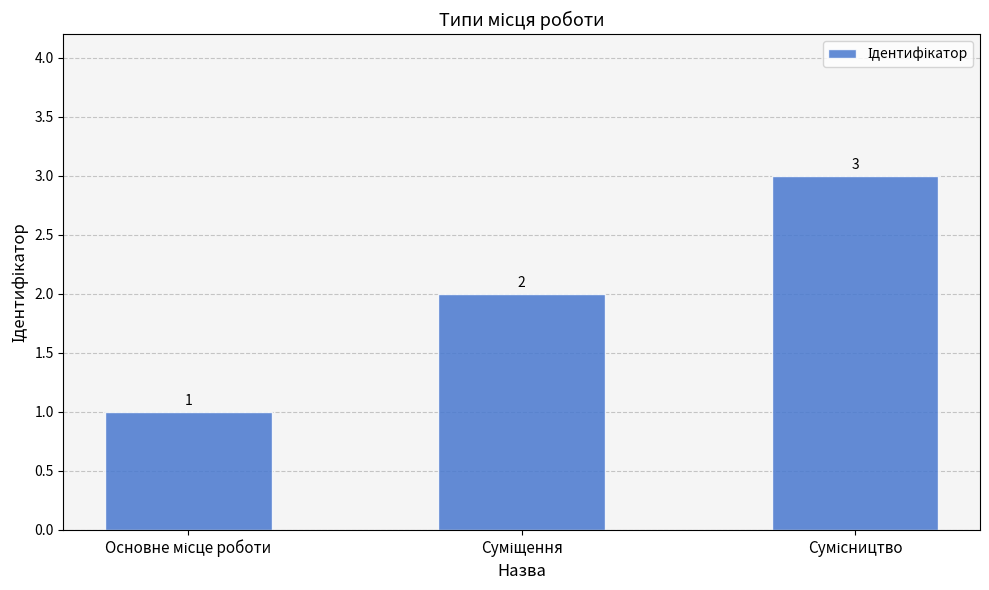

What is the greatest value displayed?

3